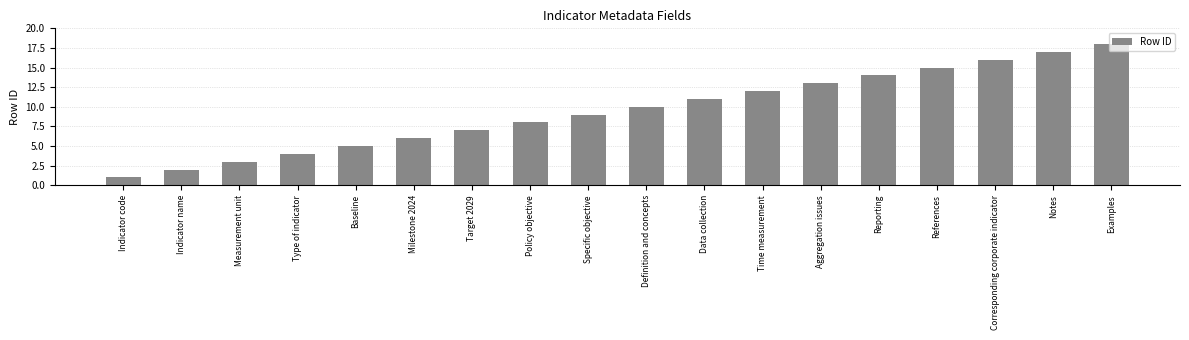

Reading left to right, list all the values displayed in this chart.

1	2	3	4	5	6	7	8	9	10	11	12	13	14	15	16	17	18